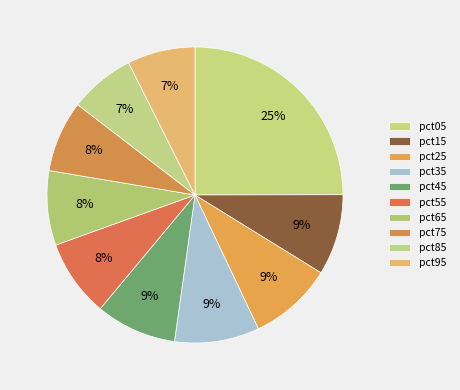

To the nearest percent, what percentage of the pie is pct95?

7%